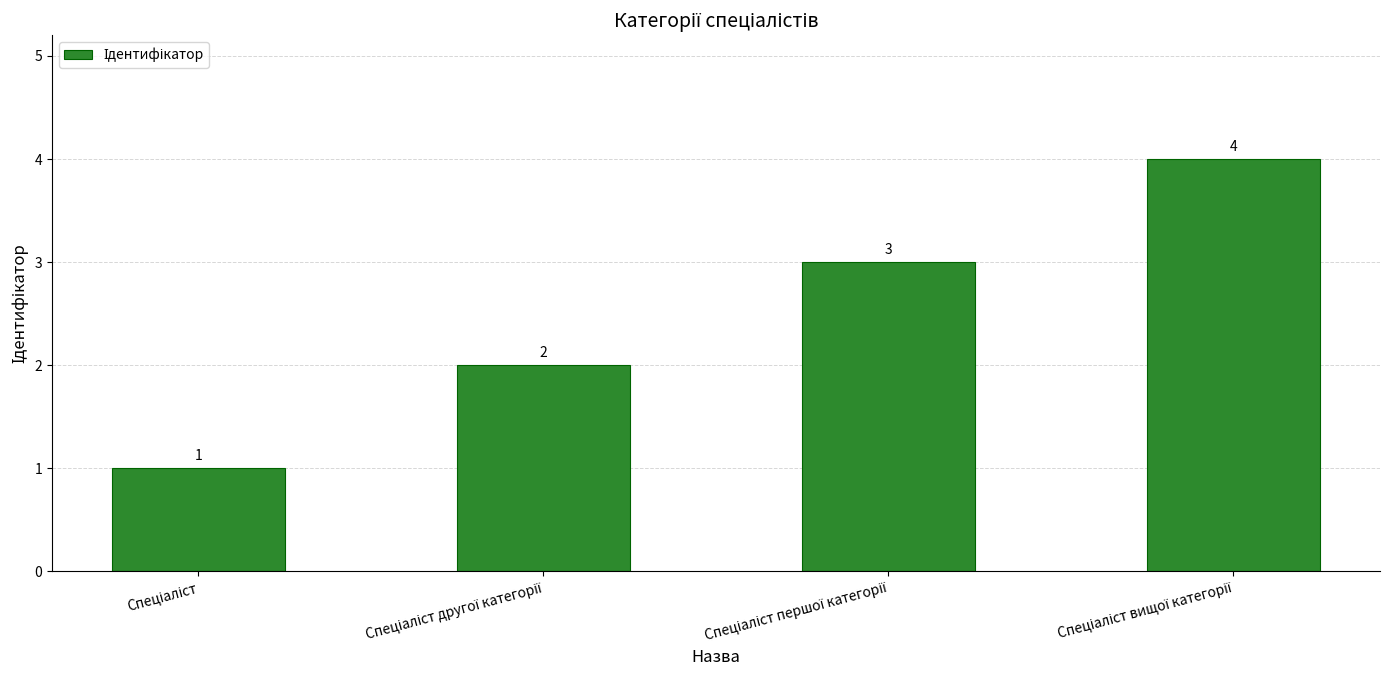

Does the chart contain stacked bars?

No